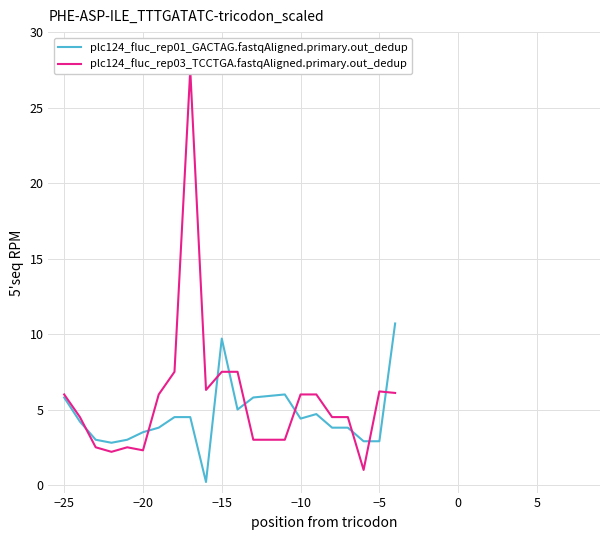

Which series has the largest total across all categories?

plc124_fluc_rep03_TCCTGA.fastqAligned.primary.out_dedup